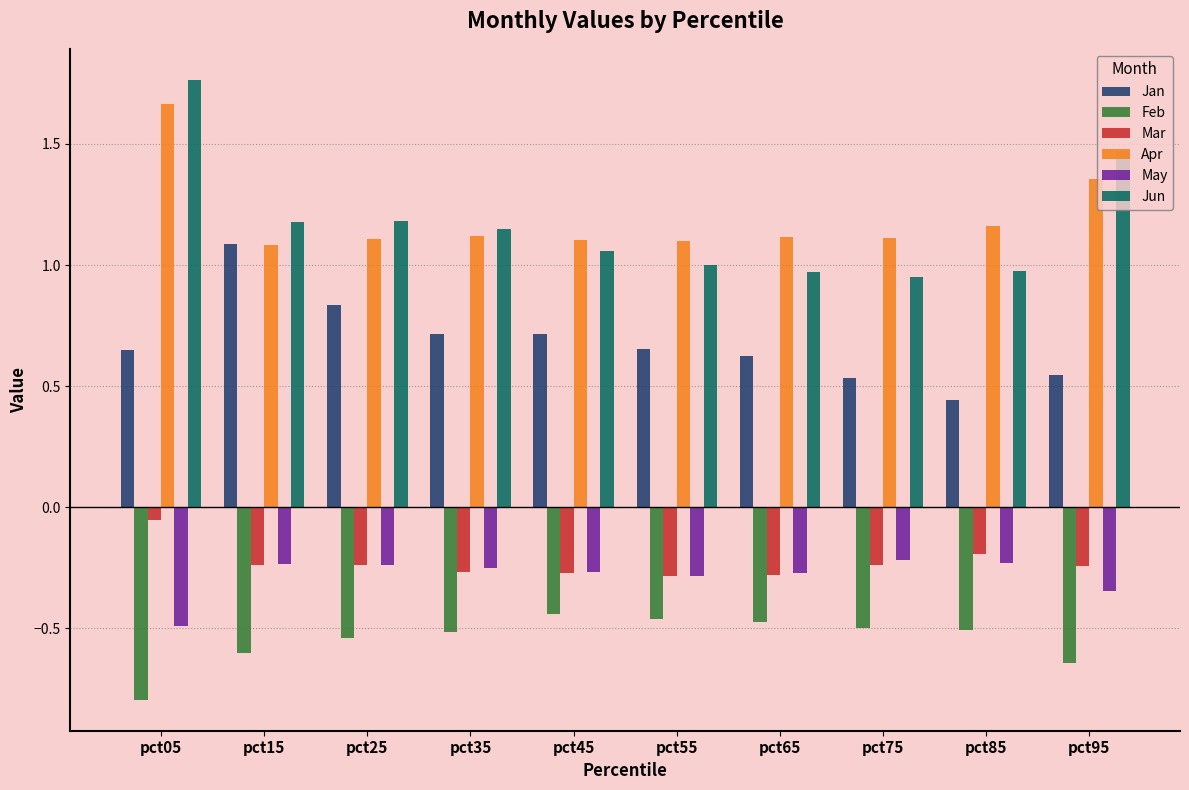

Which series changed the most between pct05 and pct75?

Jun